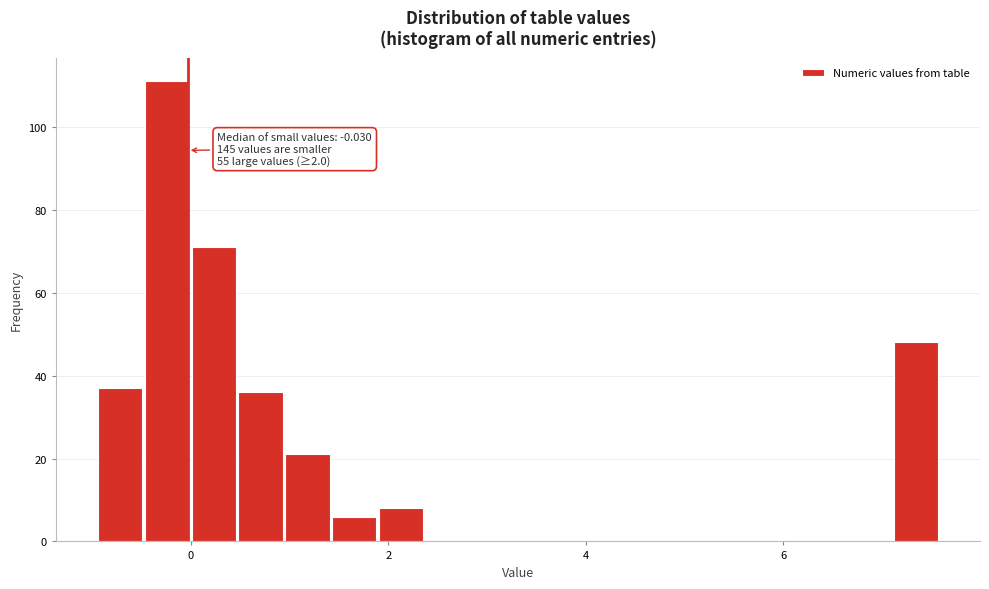

Read against the x-axis, roughly where is the centre of the tallest bar?

-0.2